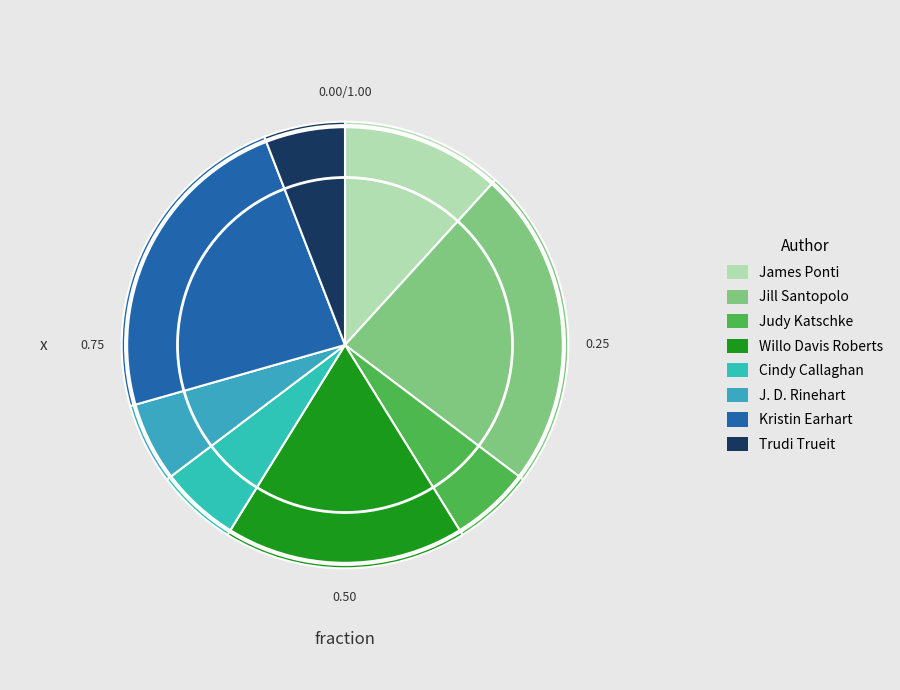

How many segments does this pie chart have?

8